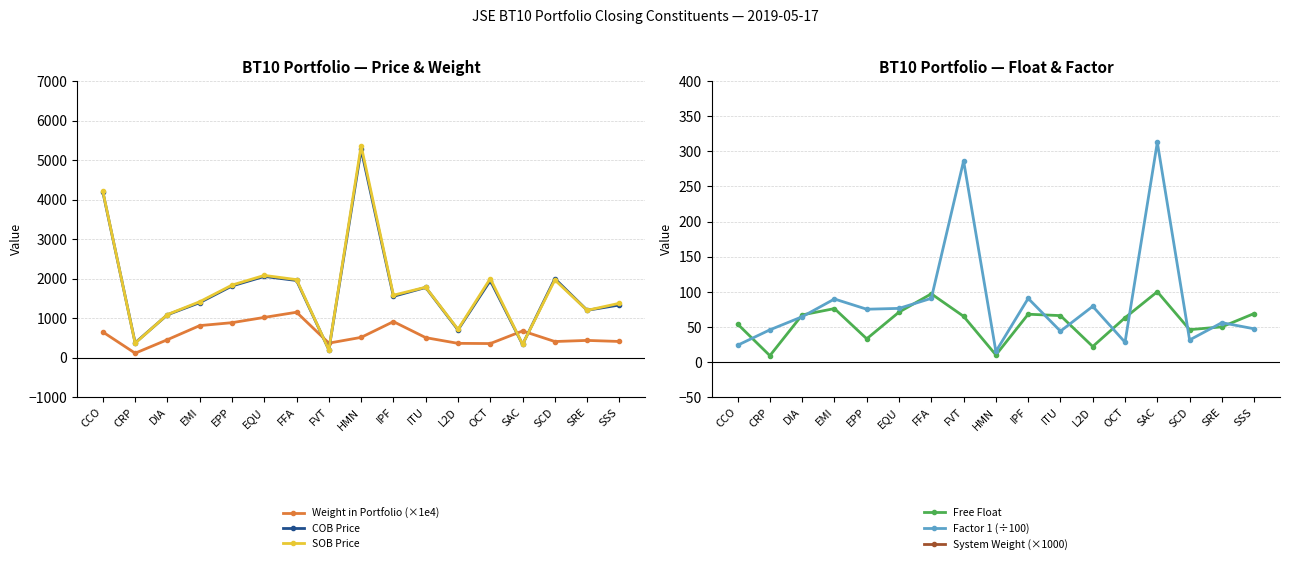

Reading left to right, transcribe all the data shown in this chart.

Weight in Portfolio (×1e4): CCO=647.8	CRP=110.8	DIA=453.1	EMI=809.4	EPP=883.6	EQU=1017.0	FFA=1147.9	FVT=366.0	HMN=511.6	IPF=910.4	ITU=504.6	L2D=360.4	OCT=354.9	SAC=673.7	SCD=406.3	SRE=434.7	SSS=407.9
COB Price: CCO=4191.0	CRP=373.0	DIA=1084.0	EMI=1391.0	EPP=1813.0	EQU=2054.0	FFA=1952.0	FVT=197.0	HMN=5270.0	IPF=1550.0	ITU=1775.0	L2D=701.0	OCT=1950.0	SAC=332.0	SCD=1998.0	SRE=1197.0	SSS=1331.0
SOB Price: CCO=4206.0	CRP=364.0	DIA=1090.0	EMI=1414.0	EPP=1835.0	EQU=2080.0	FFA=1973.0	FVT=197.0	HMN=5363.0	IPF=1579.0	ITU=1781.0	L2D=715.0	OCT=2000.0	SAC=335.0	SCD=1965.0	SRE=1196.0	SSS=1375.0
Free Float: CCO=54.0	CRP=9.0	DIA=67.0	EMI=76.0	EPP=33.0	EQU=71.0	FFA=97.0	FVT=65.0	HMN=10.0	IPF=68.0	ITU=66.0	L2D=22.0	OCT=63.0	SAC=100.0	SCD=46.0	SRE=50.0	SSS=69.0
Factor 1 (÷100): CCO=23.8	CRP=45.8	DIA=64.4	EMI=89.7	EPP=75.1	EQU=76.3	FFA=90.6	FVT=286.3	HMN=15.0	IPF=90.5	ITU=43.8	L2D=79.2	OCT=28.1	SAC=312.7	SCD=31.3	SRE=56.0	SSS=47.2
System Weight (×1000): CCO=1000.0	CRP=1000.0	DIA=1000.0	EMI=1000.0	EPP=1000.0	EQU=1000.0	FFA=1000.0	FVT=1000.0	HMN=1000.0	IPF=1000.0	ITU=1000.0	L2D=1000.0	OCT=1000.0	SAC=1000.0	SCD=1000.0	SRE=1000.0	SSS=1000.0